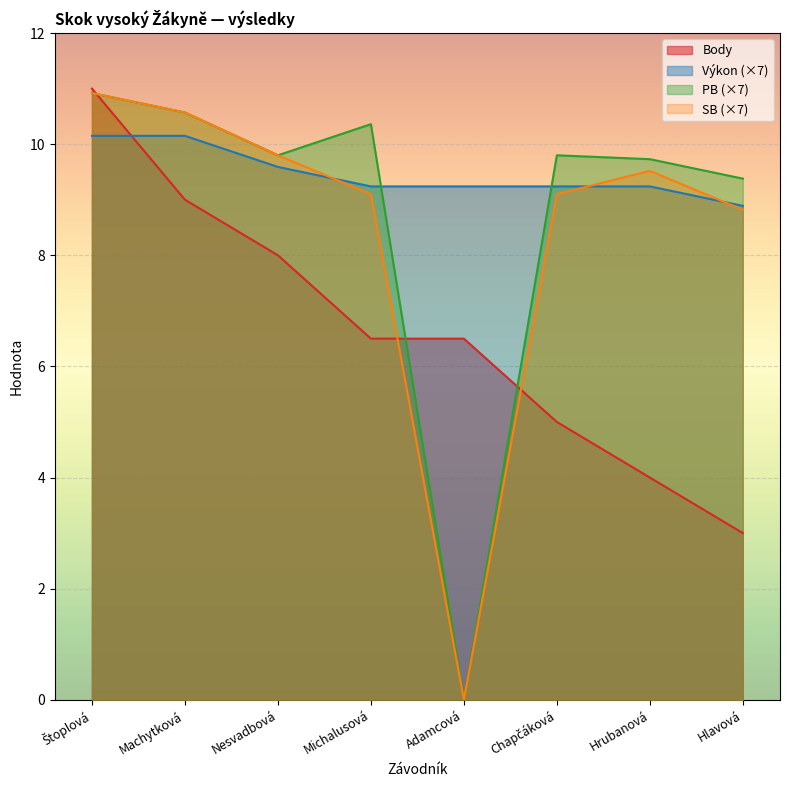

The value of SB at Štoplová is 10.9. True or false?

True